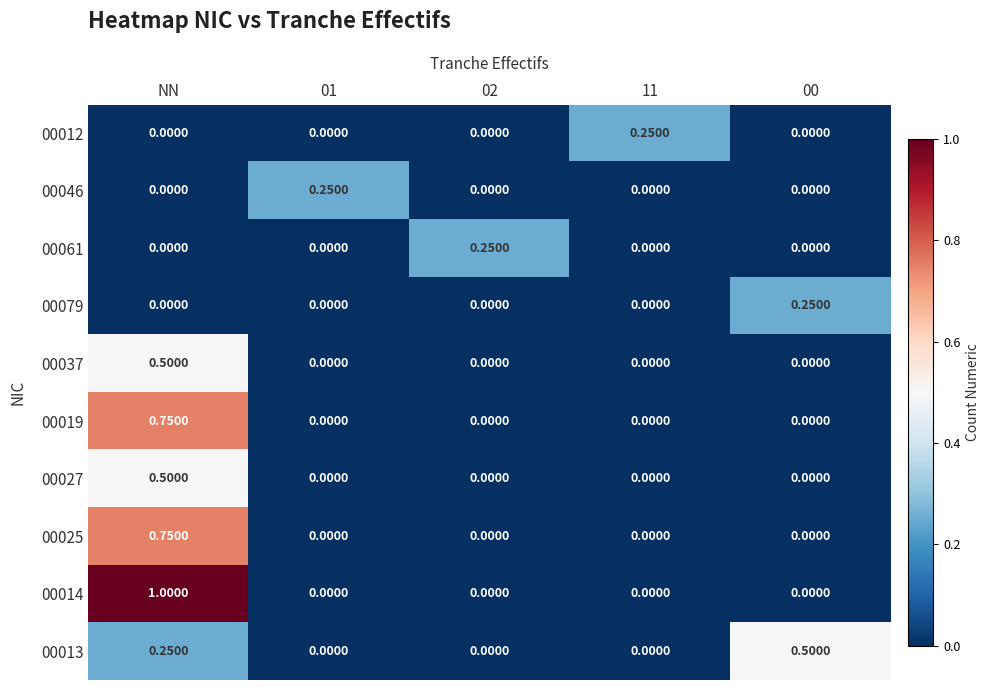

Which label corresponds to the largest value in the chart?

NN